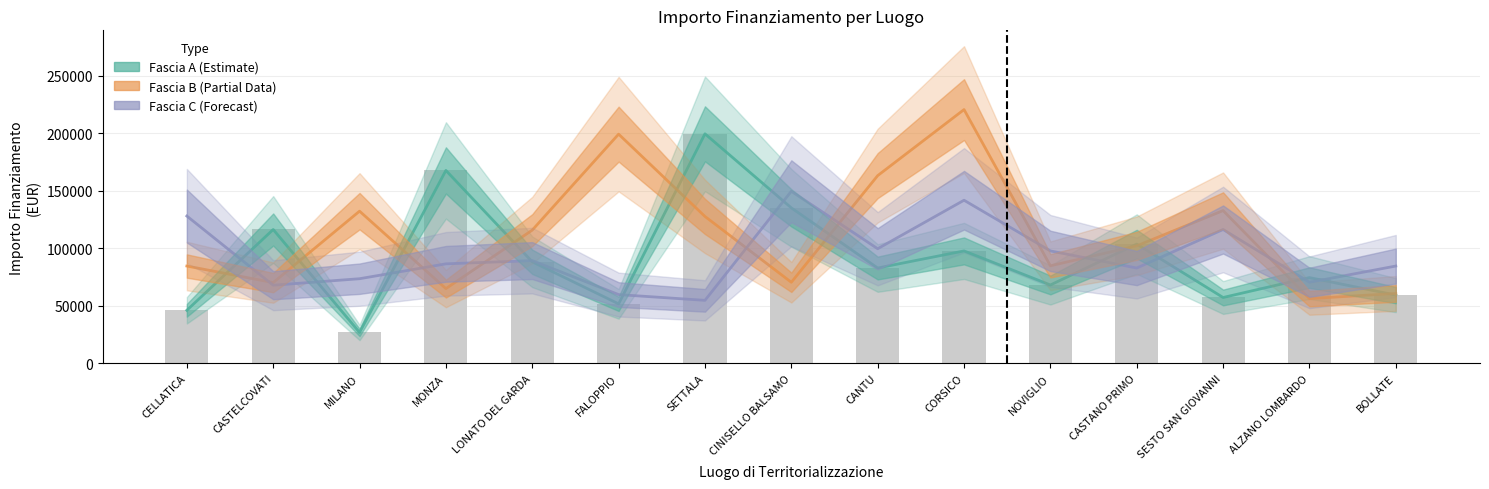

What is the maximum value for Fascia A (Estimate)?

199567.7